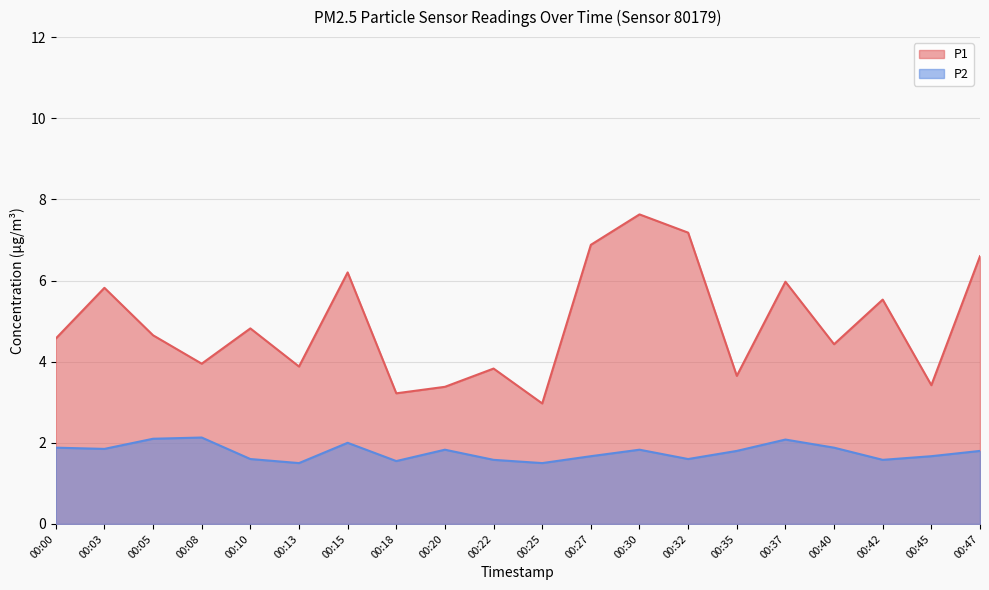

What is the total value across all series at 00:25?

4.5